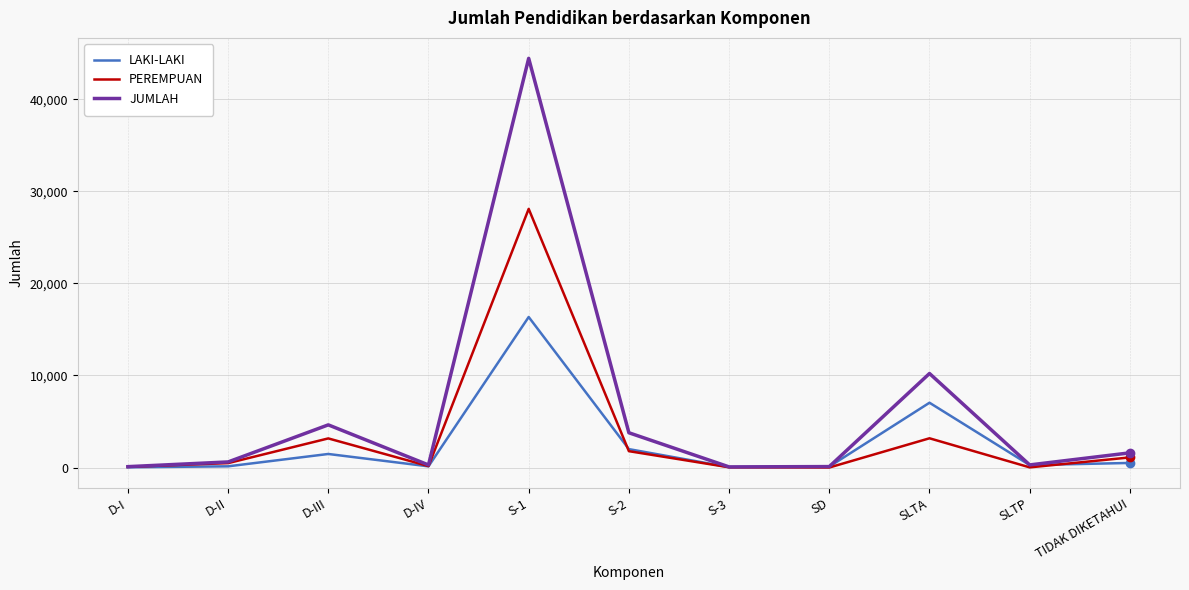

The value of LAKI-LAKI at S-2 is 1999. True or false?

True